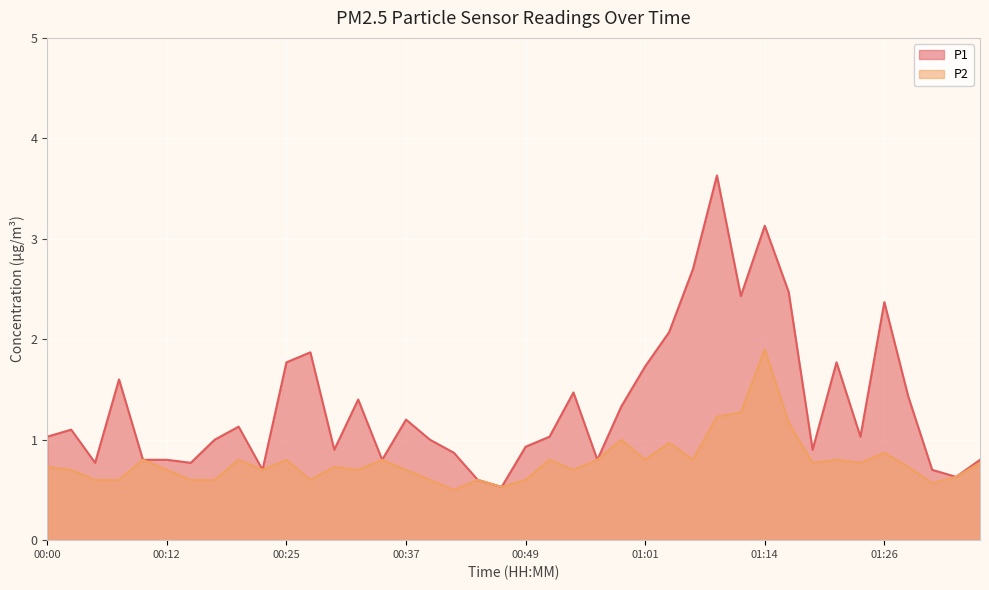

Which series has the widest spread of values?

P1